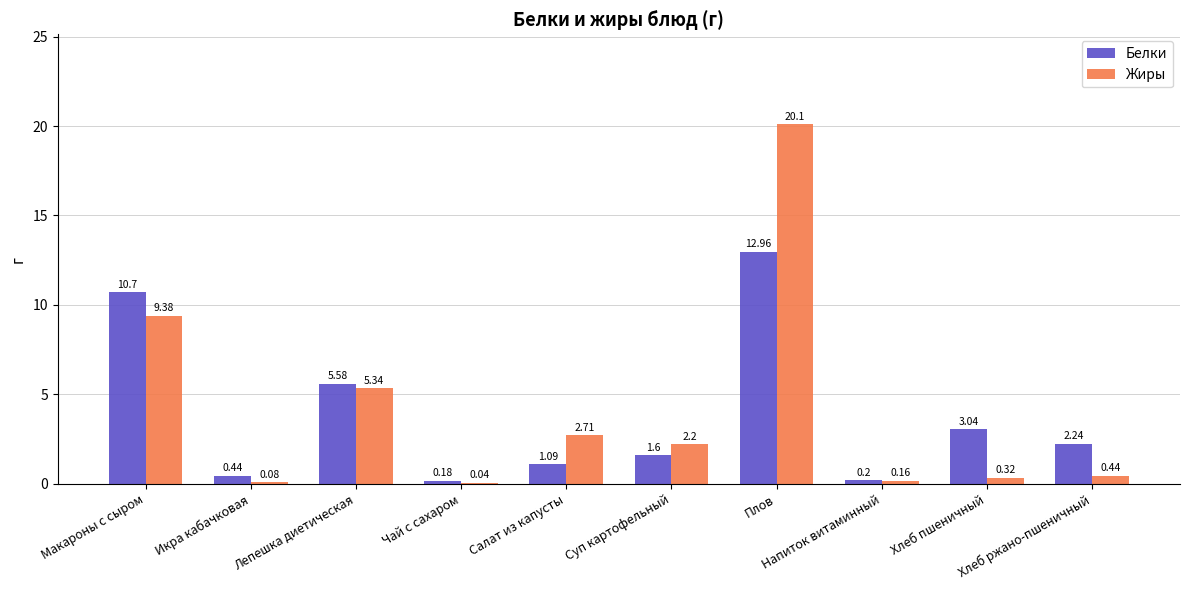

What is the sum of all Жиры values?

40.8